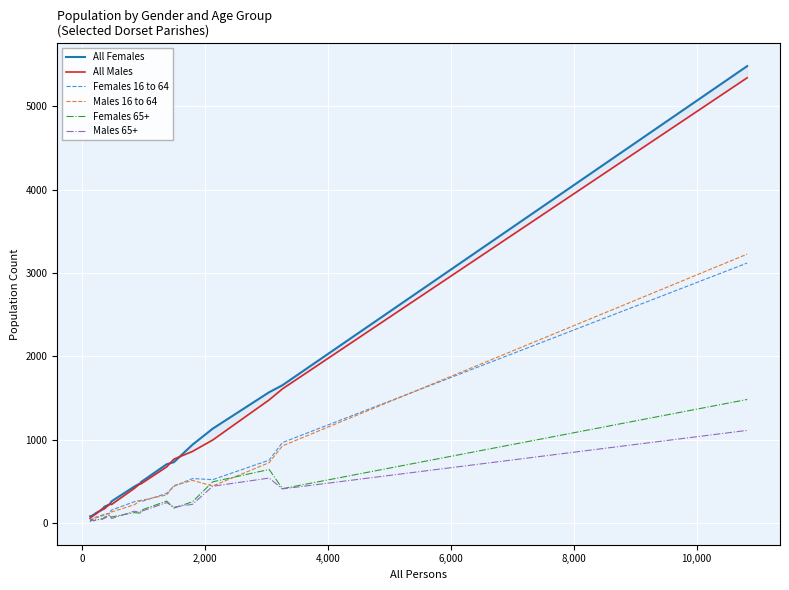

What is the label of the 17th point from the right?

4,000